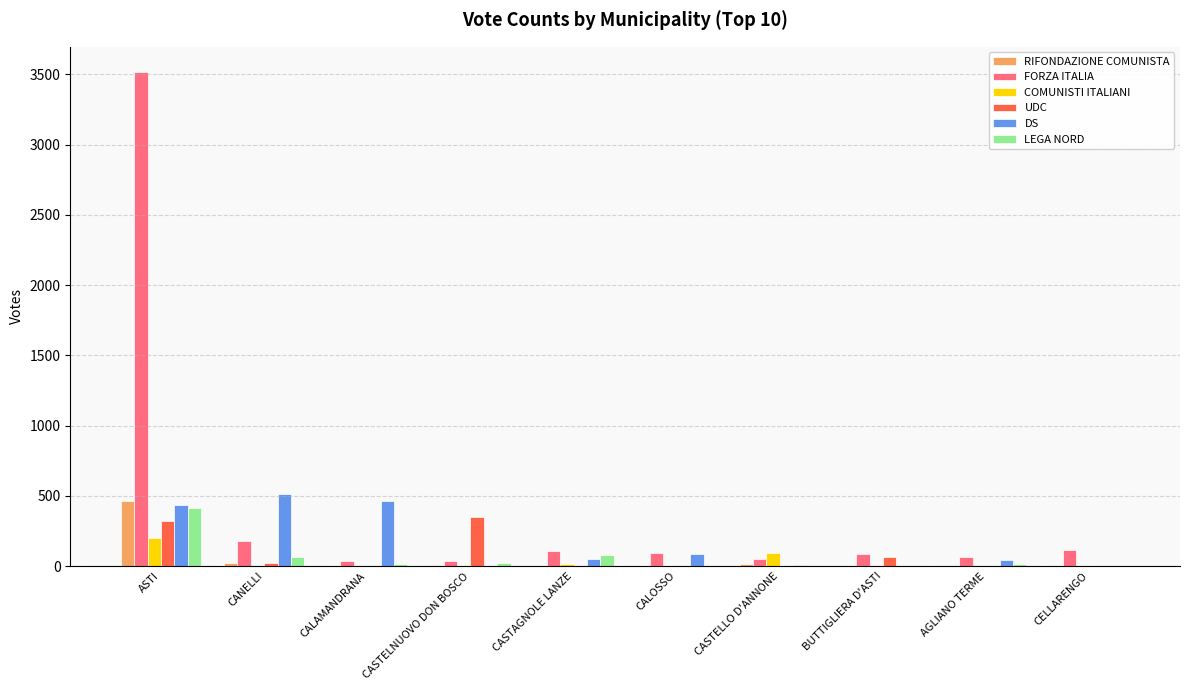

Where is COMUNISTI ITALIANI nearest to the value 98?

CASTELLO D'ANNONE